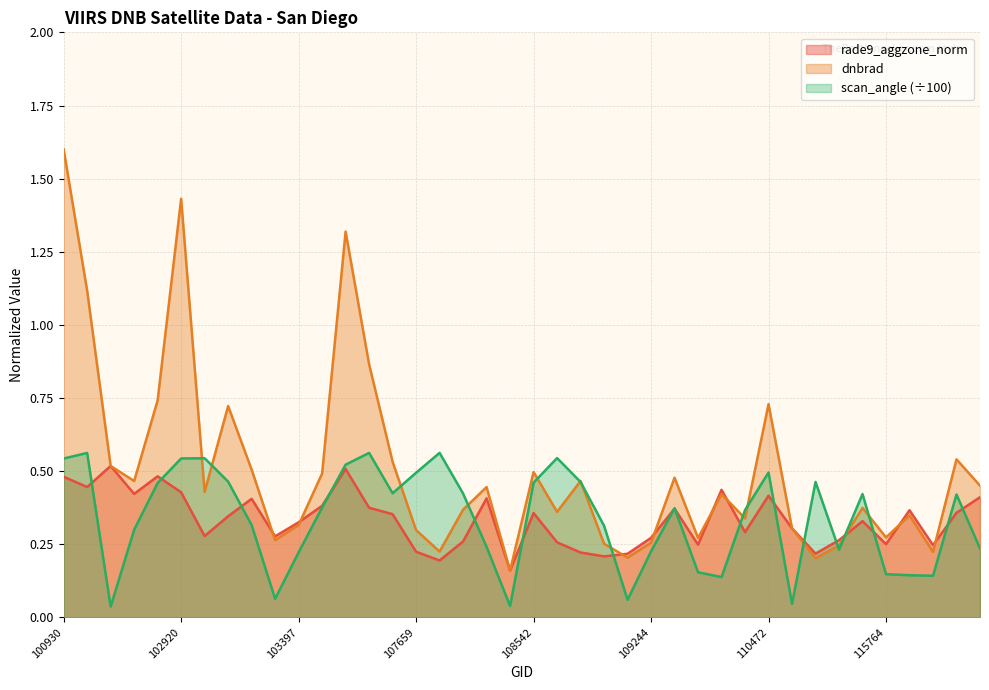

The rade9_aggzone_norm series shows 0.3 at 108715. True or false?

True